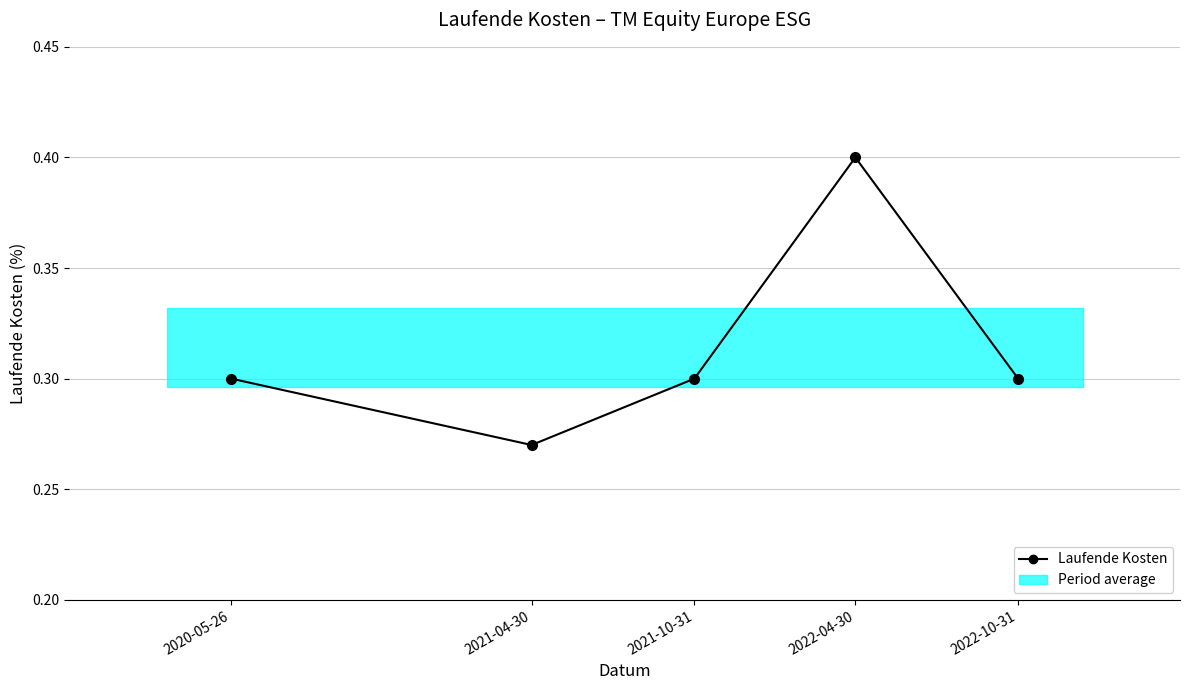

The value at 2022-10-31 is 0.4. True or false?

False